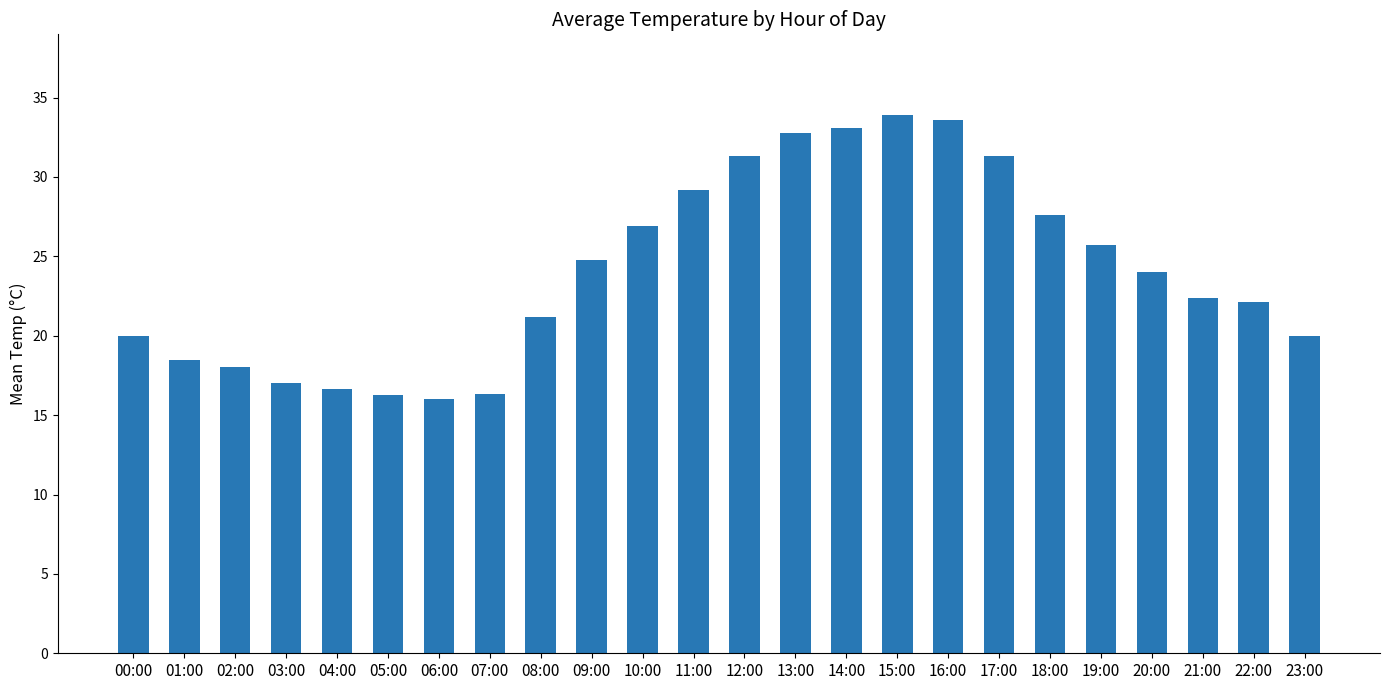

What is the difference between the maximum and minimum values?

17.9